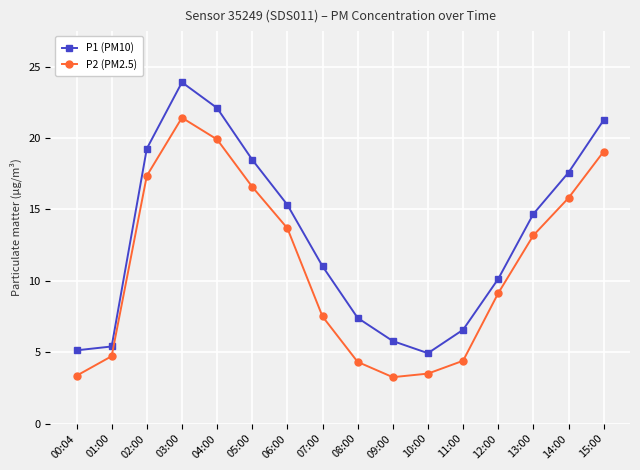

What are all the series names shown in the legend?

P1 (PM10), P2 (PM2.5)